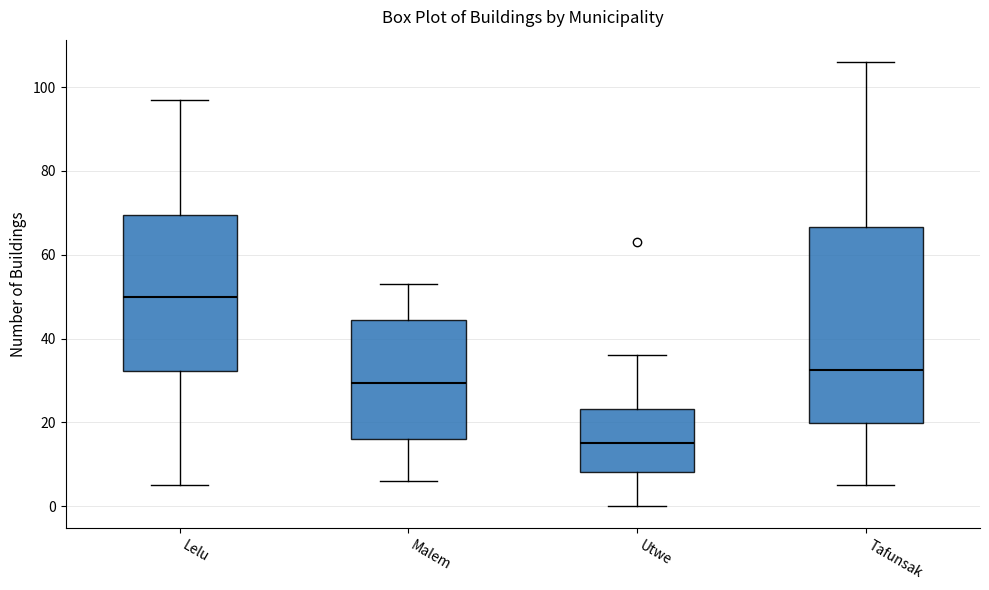

Comparing the boxes themselves (not the whiskers), which one is the tallest?

Tafunsak